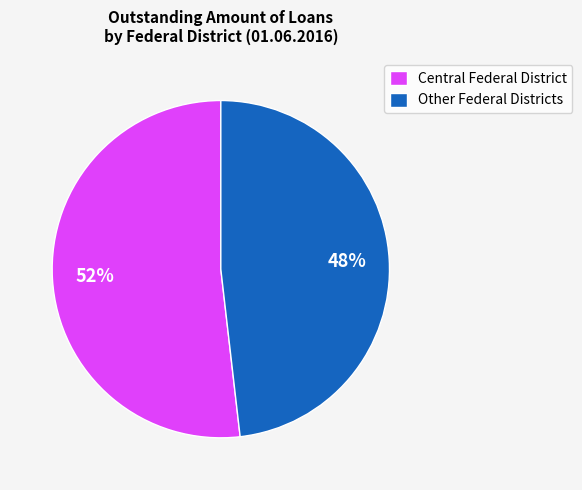

Rank the categories by value from highest to lowest.

Central Federal District, Other Federal Districts